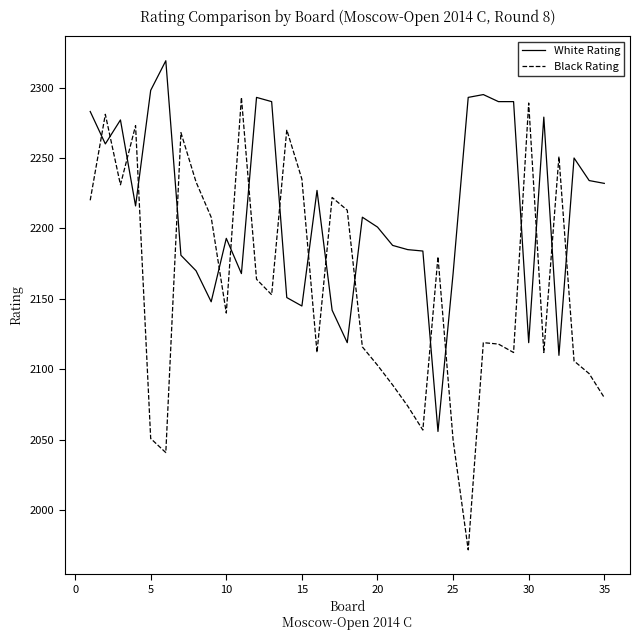

List the series in order of their overall mean, highest first.

White Rating, Black Rating